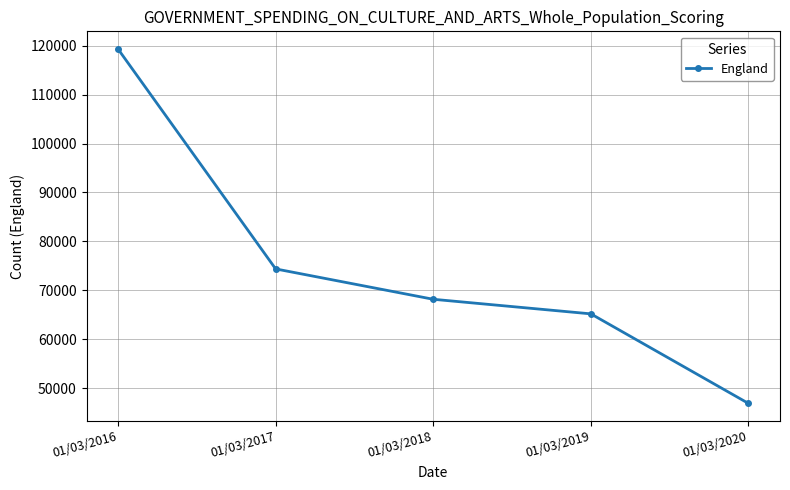

At which label is the value closest to 83105?

01/03/2017